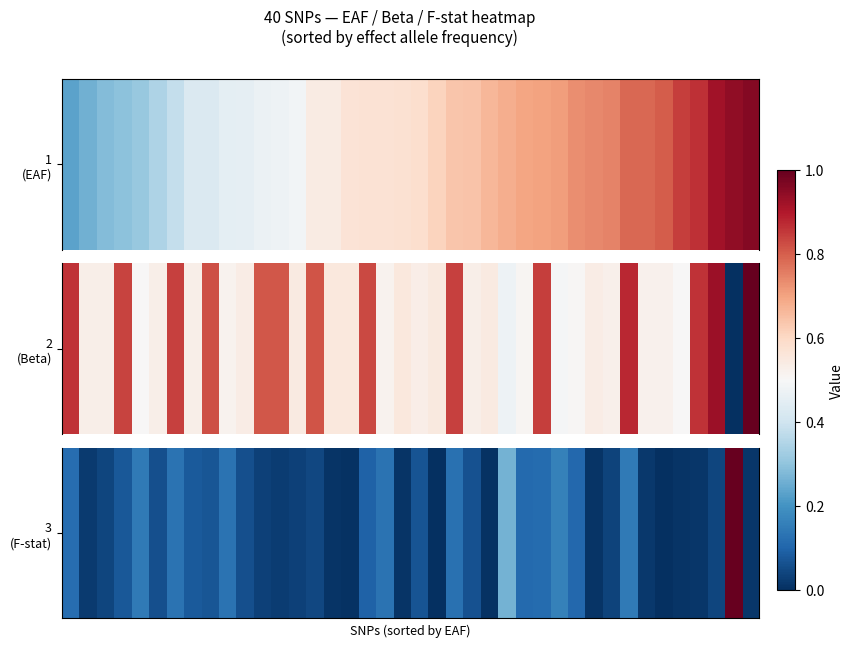

Rank the categories by value from lowest to highest.

34, 21, 24, 16, 30, 15, 19, 35, 36, 39, 33, 1, 12, 11, 13, 31, 37, 2, 14, 5, 10, 23, 20, 8, 3, 7, 17, 29, 26, 27, 0, 22, 6, 18, 9, 32, 4, 28, 25, 38